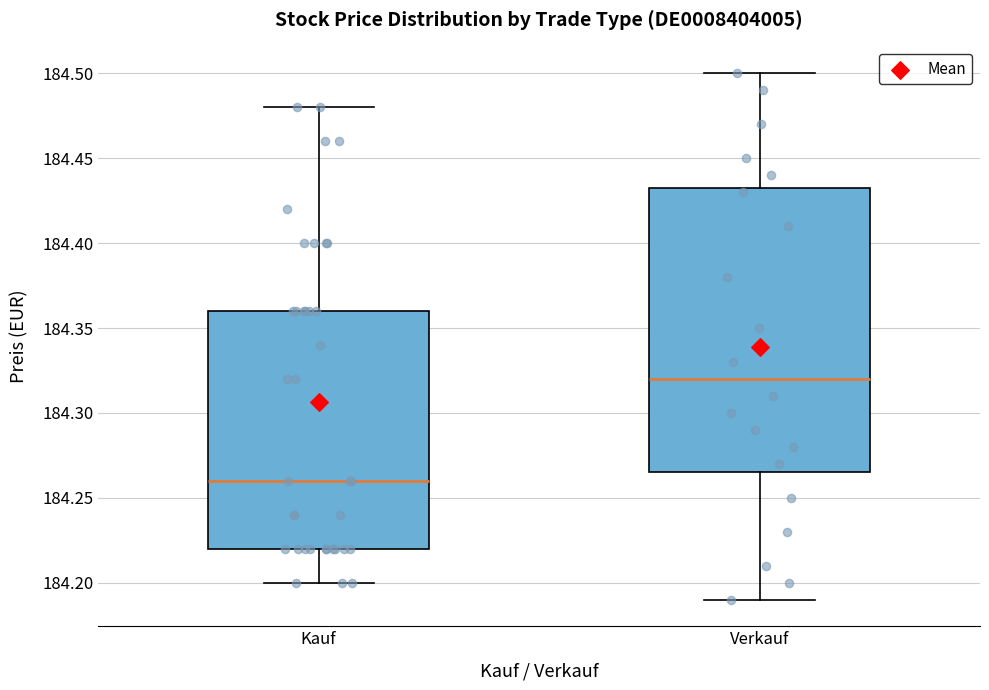

Reading left to right, read every box against the y-axis: the position of its median line, the range the box covers, and the ends of its whiskers. The values are not printed on the chart, so give them approximately, as read against the axis.

Kauf: median 184.260, box 184.220 to 184.360, whiskers 184.200 to 184.480
Verkauf: median 184.320, box 184.265 to 184.435, whiskers 184.190 to 184.500